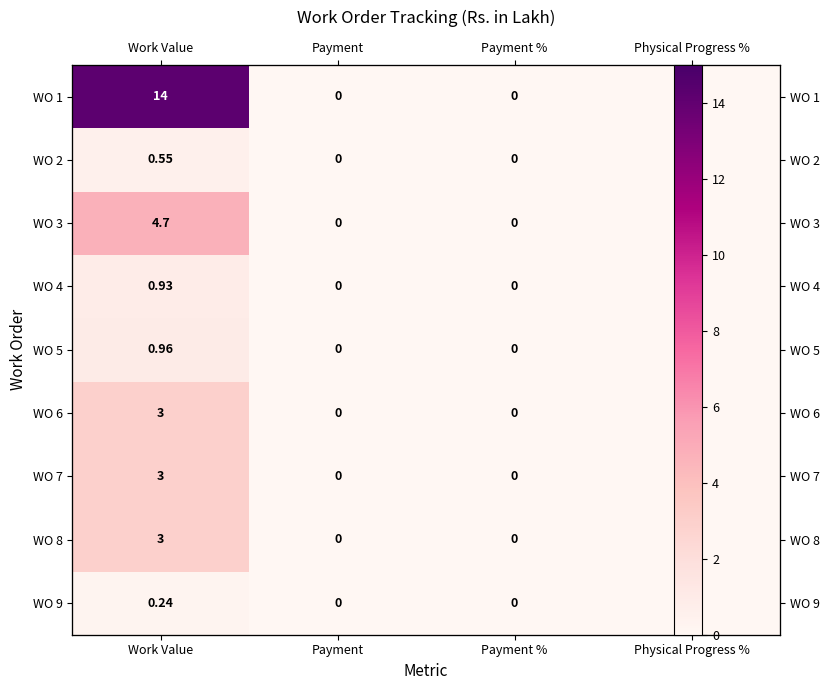

Count the number of categories in the chart.

4